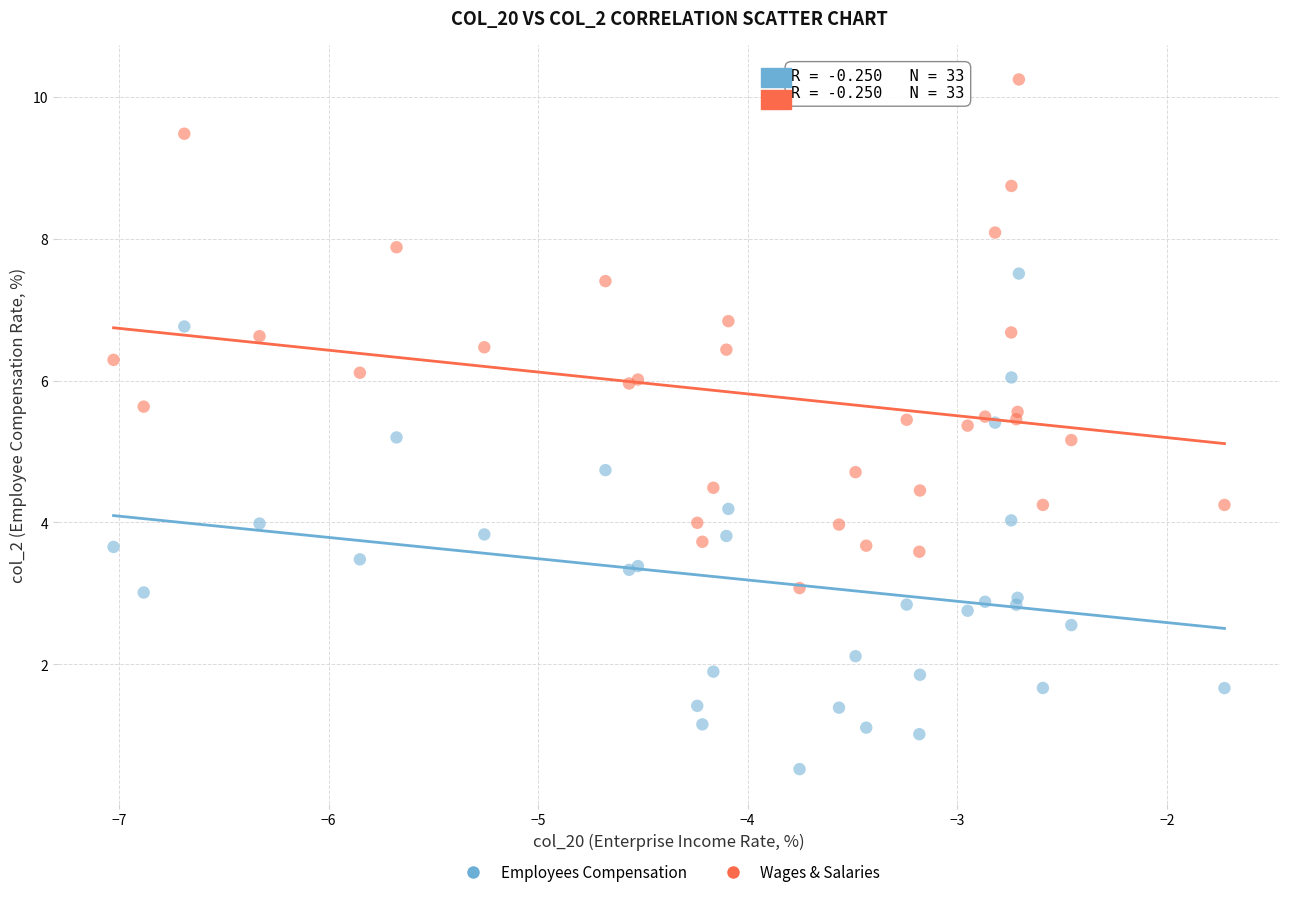

Which series contains the lowest Y value?

Employees Compensation